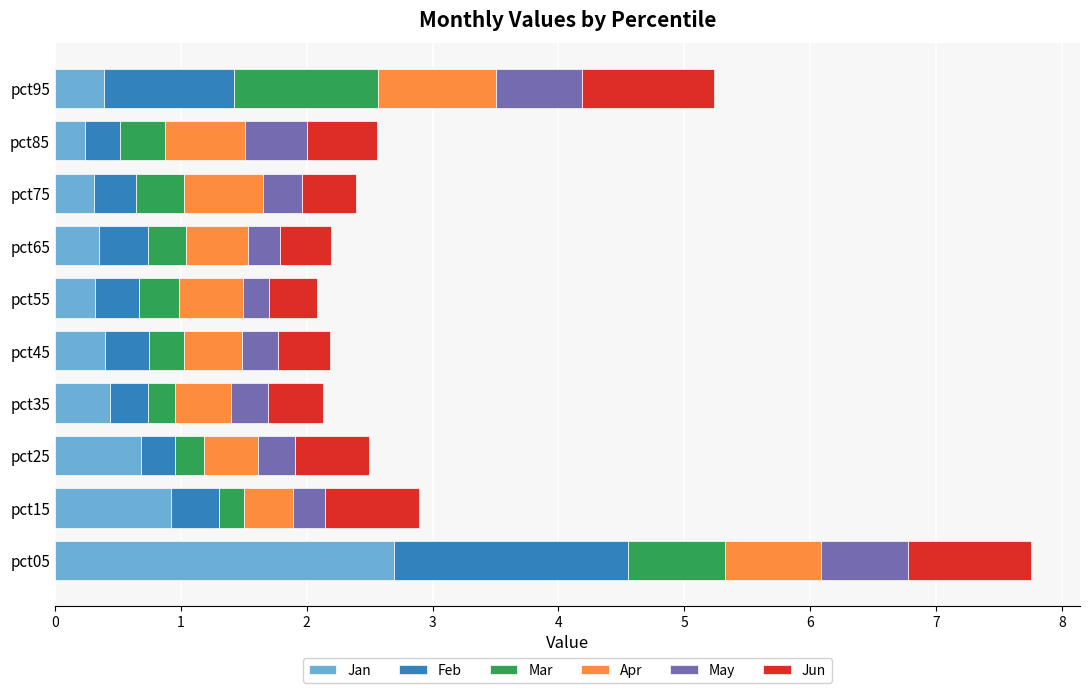

What are all the series names shown in the legend?

Jan, Feb, Mar, Apr, May, Jun